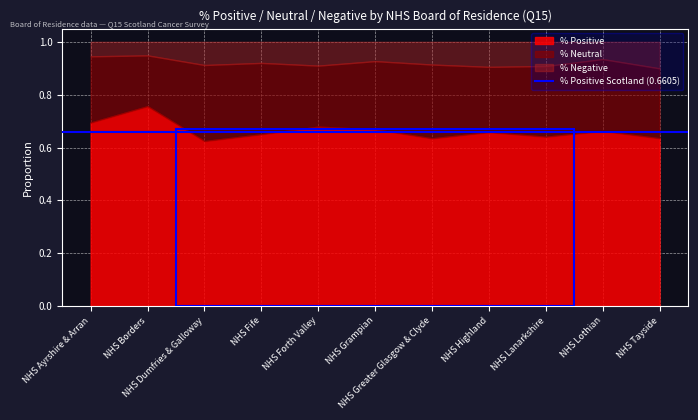

At which category does the chart reach its minimum across all series?

NHS Borders